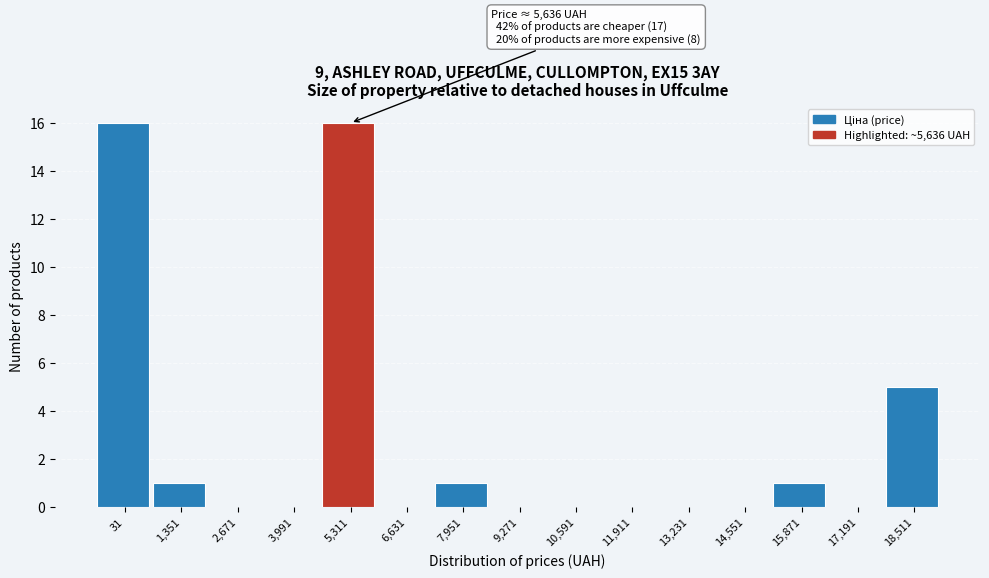

Reading right to left, extract all data points from this chart.

18,511=5	17,191=0	15,871=1	14,551=0	13,231=0	11,911=0	10,591=0	9,271=0	7,951=1	6,631=0	5,311=16	3,991=0	2,671=0	1,351=1	31=16